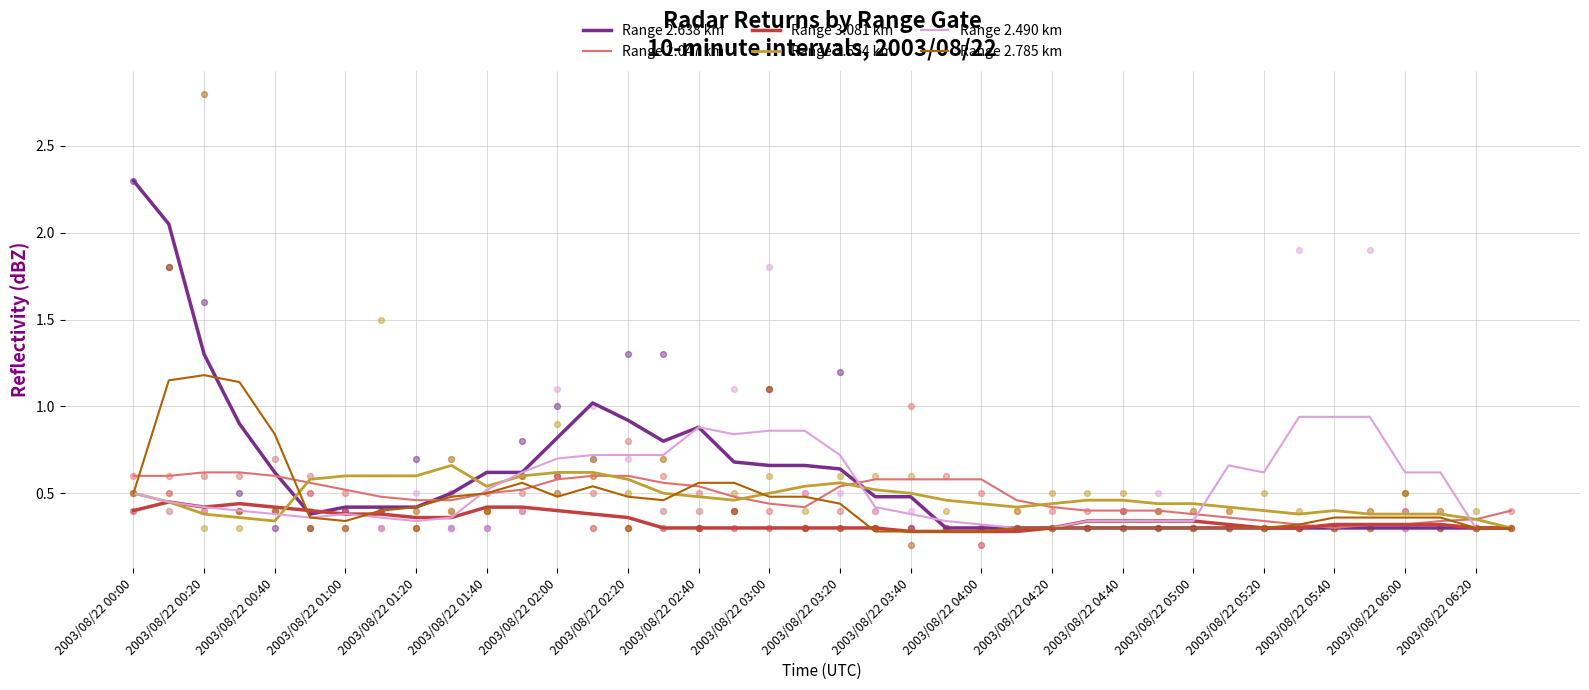

At how many categories does at least one series exceed 2?

2